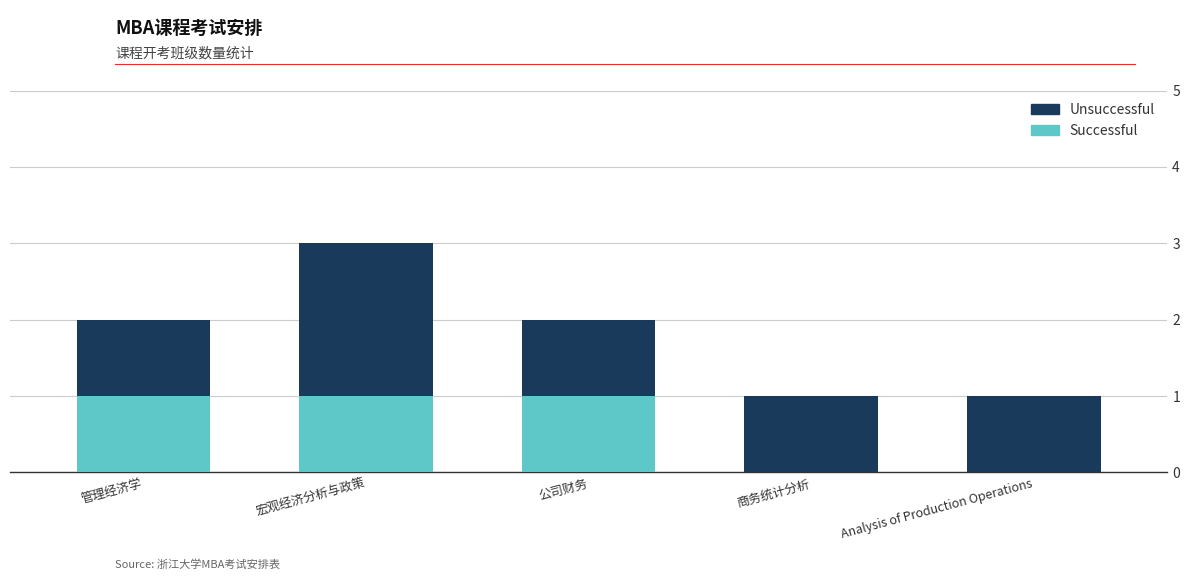

Does the chart contain stacked bars?

Yes